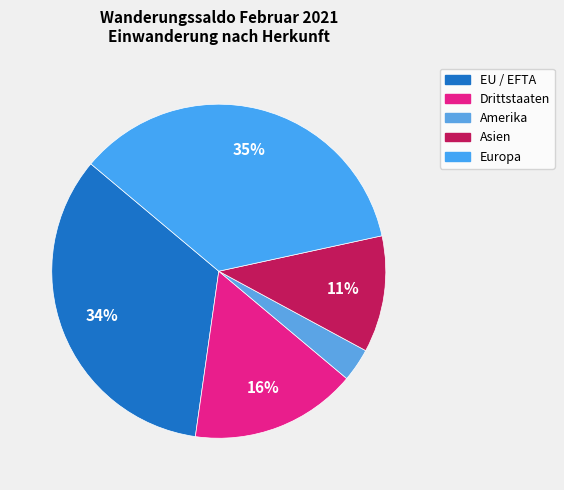

Which slice is the largest?

Europa